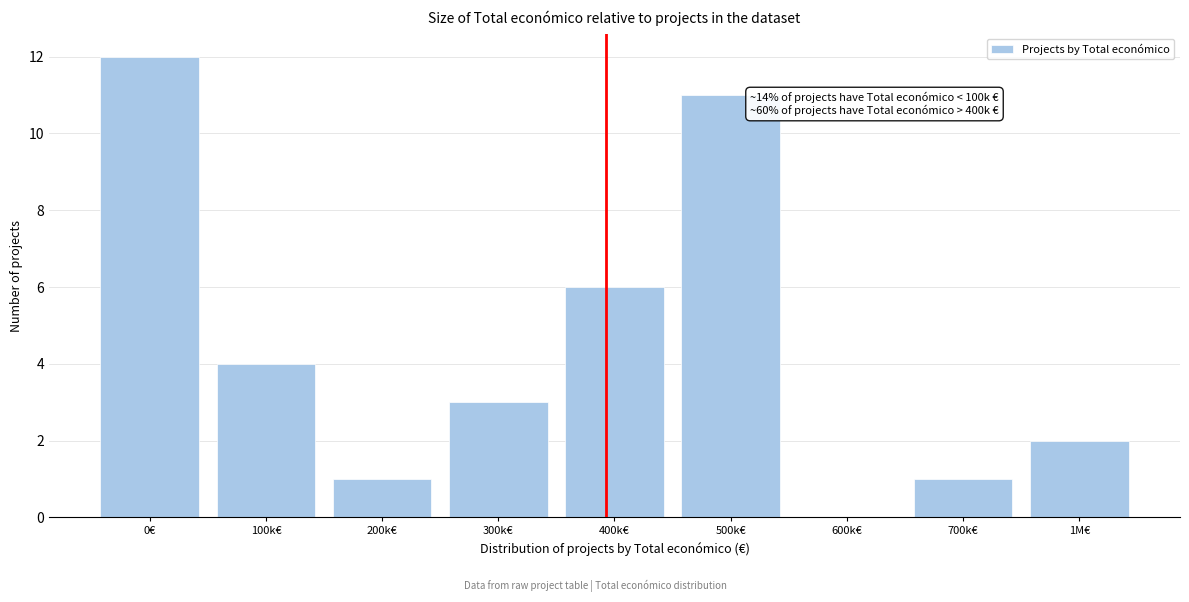

Reading right to left, transcribe all the data shown in this chart.

1M€=2	700k€=1	600k€=0	500k€=11	400k€=6	300k€=3	200k€=1	100k€=4	0€=12